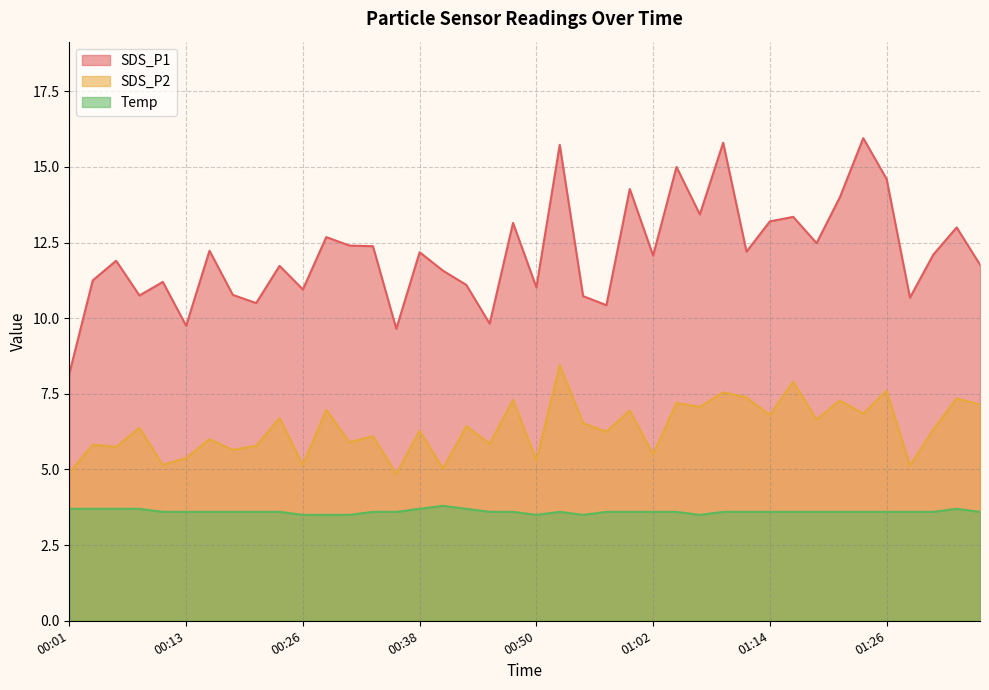

Reading left to right, what are all the values shown in this chart?

SDS_P1: 8.2	11.2	11.9	10.8	11.2	9.8	12.2	10.8	10.5	11.7	10.9	12.7	12.4	12.4	9.7	12.2	11.6	11.1	9.8	13.2	11.0	15.7	10.7	10.4	14.3	12.1	15.0	13.4	15.8	12.2	13.2	13.3	12.5	14.0	15.9	14.6	10.7	12.1	13.0	11.8
SDS_P2: 4.9	5.8	5.8	6.4	5.2	5.4	6.0	5.7	5.8	6.7	5.2	7.0	5.9	6.1	4.8	6.3	5.0	6.4	5.8	7.3	5.3	8.4	6.5	6.2	7.0	5.5	7.2	7.1	7.5	7.4	6.8	7.9	6.7	7.3	6.8	7.6	5.1	6.3	7.3	7.2
Temp: 3.7	3.7	3.7	3.7	3.6	3.6	3.6	3.6	3.6	3.6	3.5	3.5	3.5	3.6	3.6	3.7	3.8	3.7	3.6	3.6	3.5	3.6	3.5	3.6	3.6	3.6	3.6	3.5	3.6	3.6	3.6	3.6	3.6	3.6	3.6	3.6	3.6	3.6	3.7	3.6